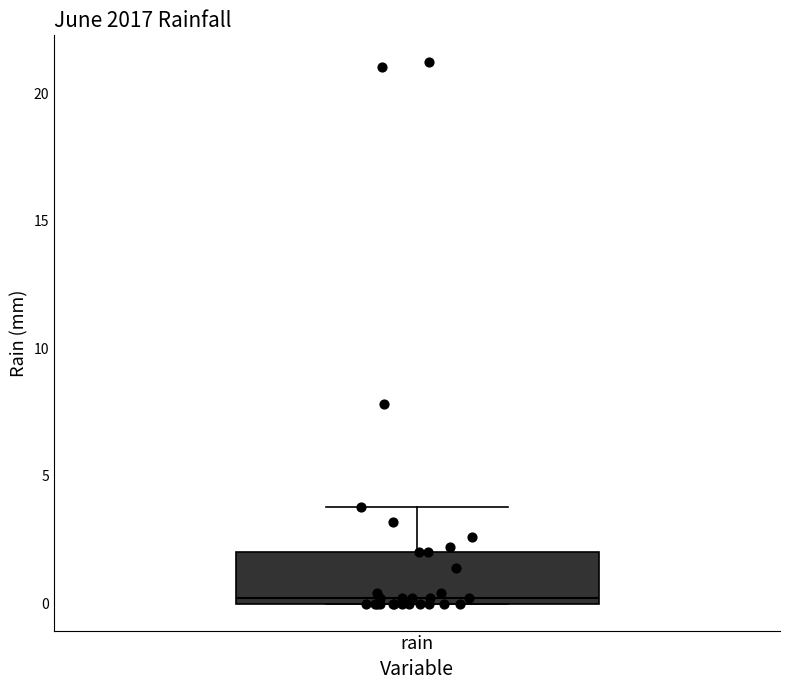

Read this box plot against the y-axis: the position of the median line, the range covered by the box, and the ends of both whiskers. The values are not printed on the chart, so give them approximately, as read against the axis.

median 0 (just above the box's lower edge), box 0 to 2, whiskers 0 to 4